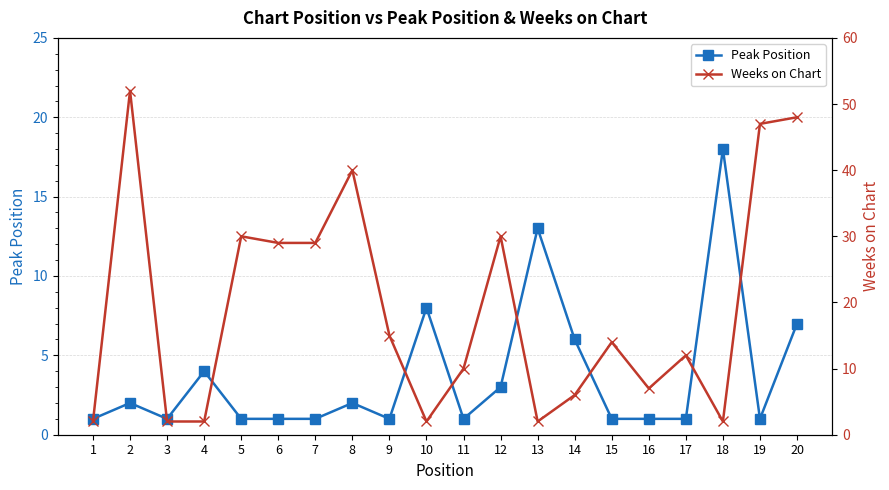

What are all the series names shown in the legend?

Peak Position, Weeks on Chart